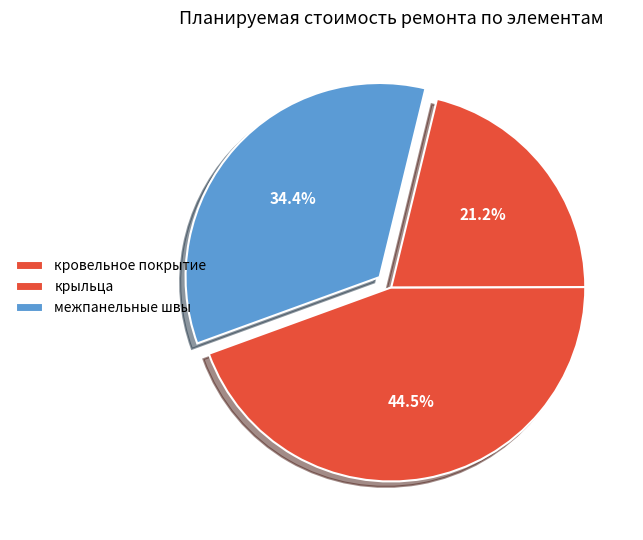

Is there a majority slice in this chart?

No